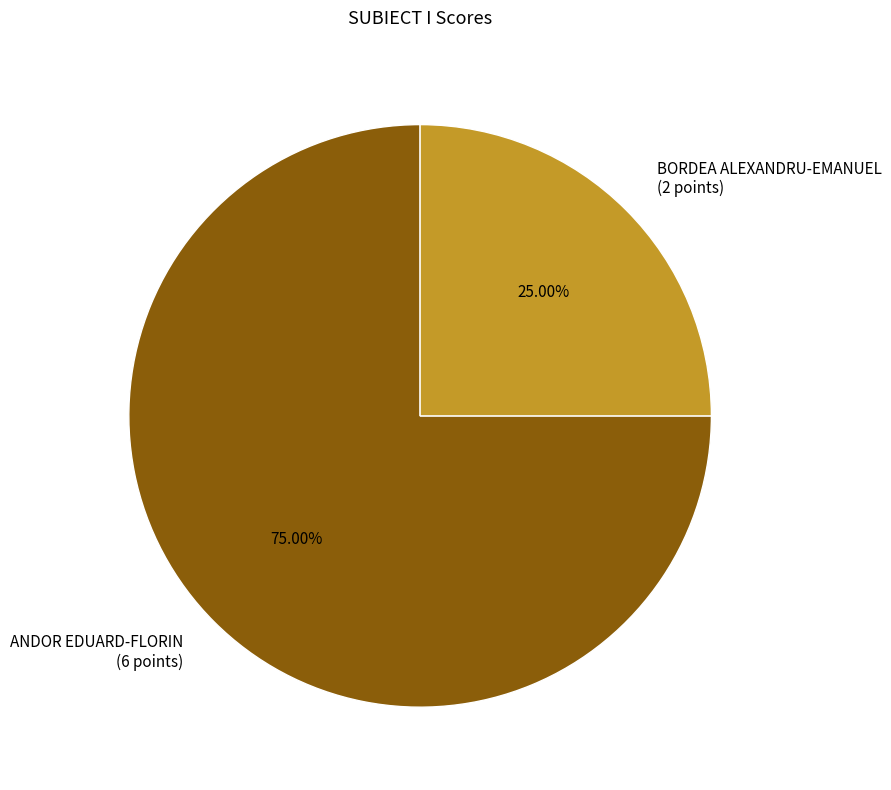

Combined, do ANDOR EDUARD-FLORIN (6 points) and BORDEA ALEXANDRU-EMANUEL (2 points) account for over 50%?

Yes